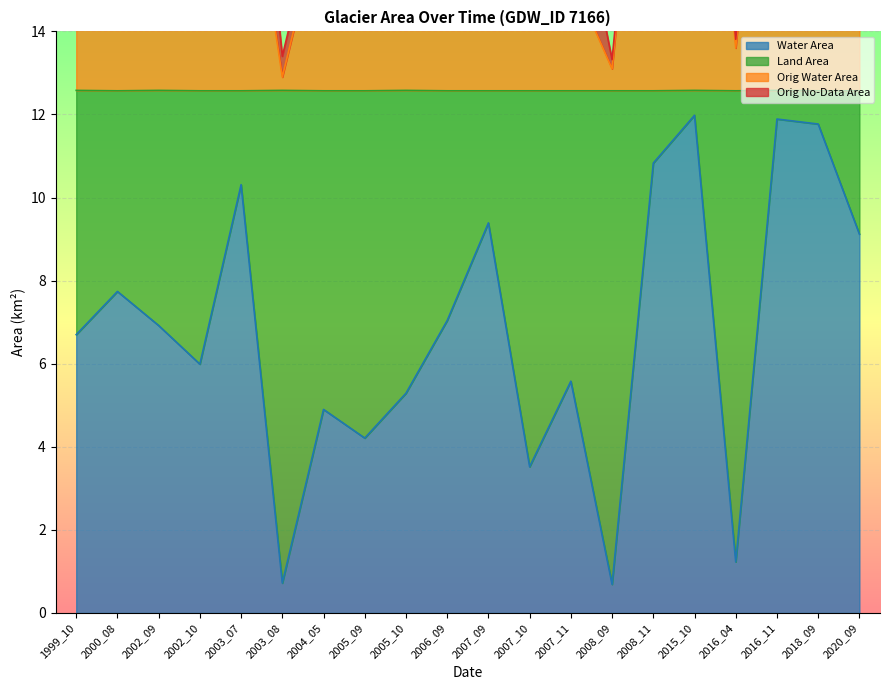

Which category has the lowest value across all series?

2008_09